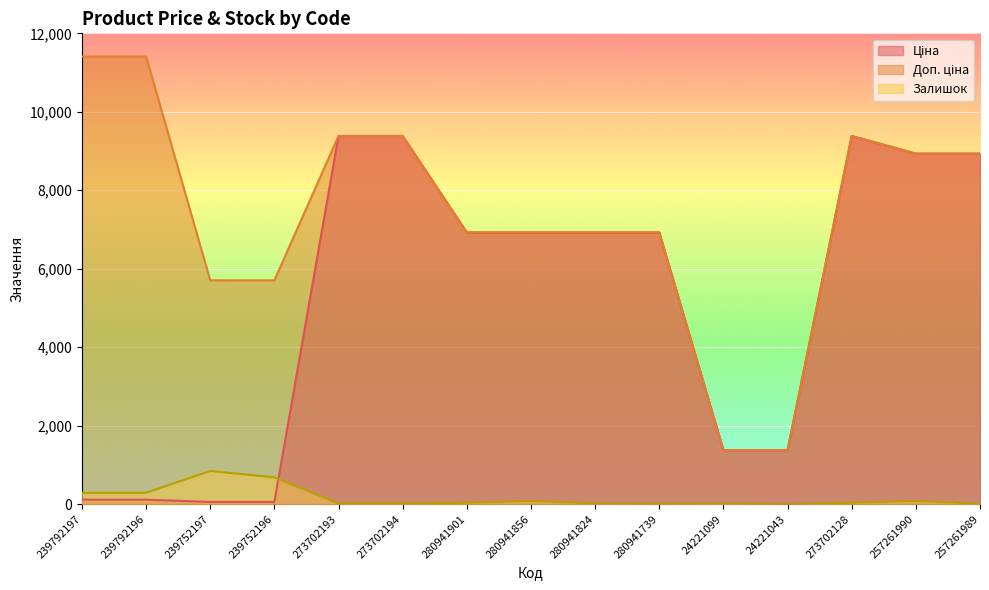

At which label does Залишок first exceed 34?

239792197